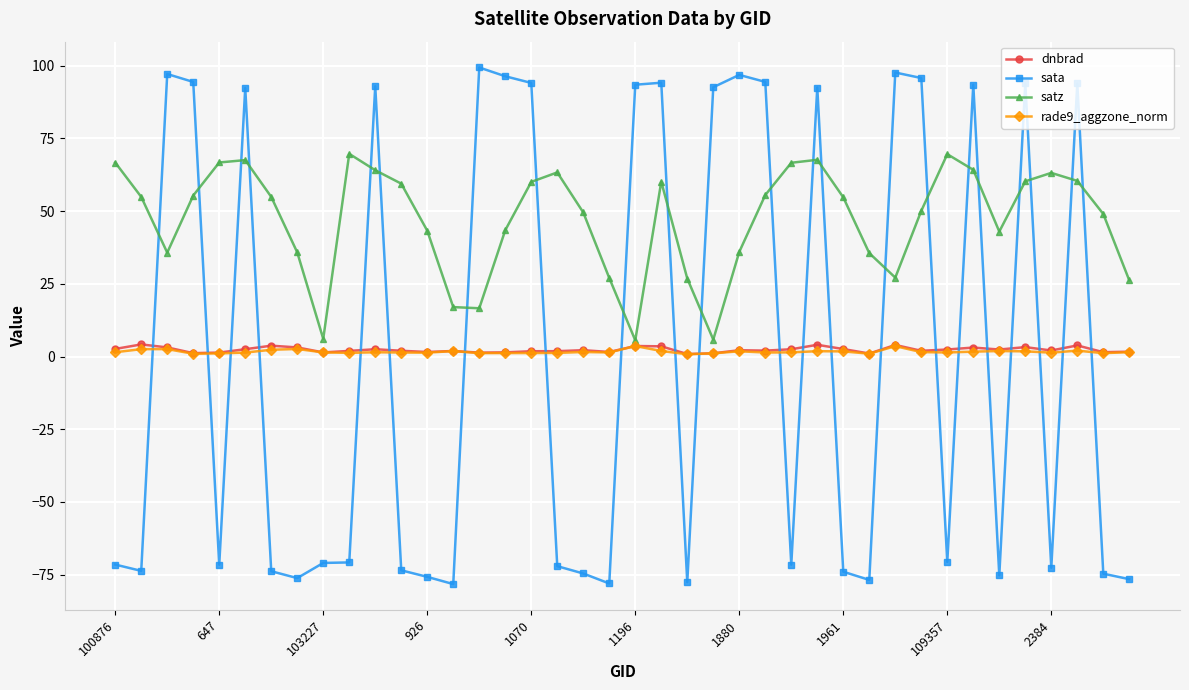

What is the maximum value for dnbrad?

4.2